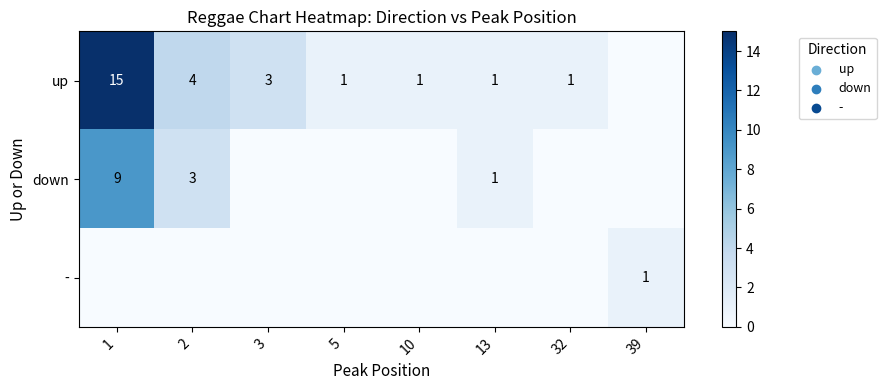

Is it true that up equals 24 at 1?

False